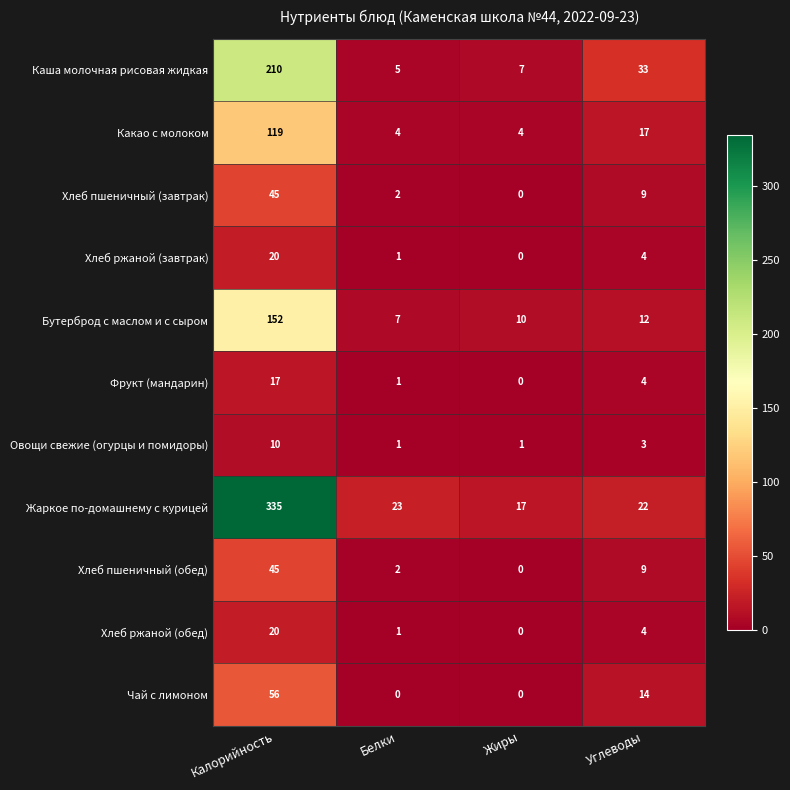

How many categories are shown in the chart?

4